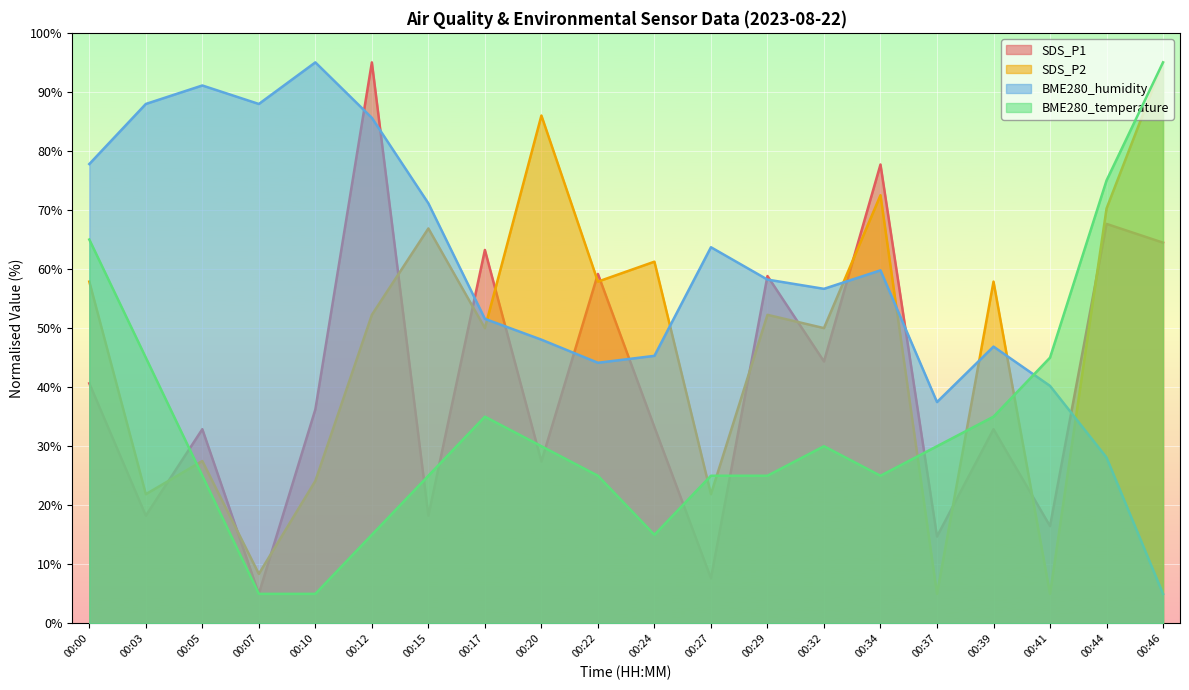

At which label does BME280_humidity reach its minimum?

00:46